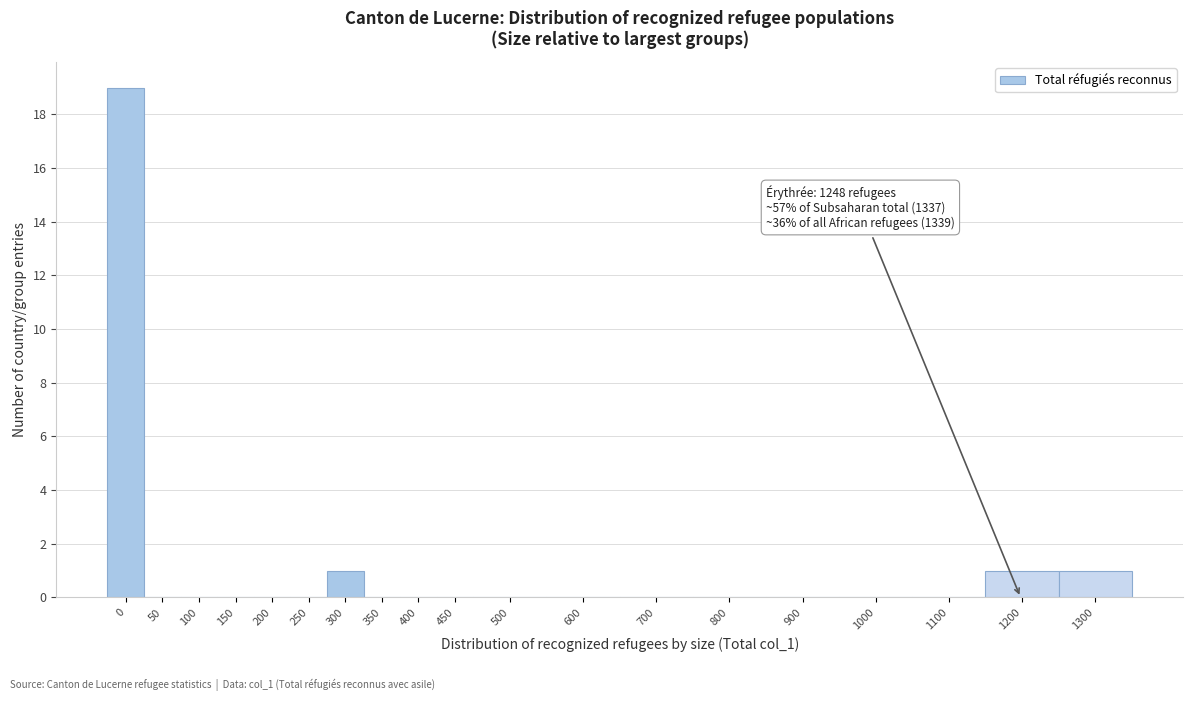

Reading left to right, extract all data points from this chart.

0=19	50=0	100=0	150=0	200=0	250=0	300=1	350=0	400=0	450=0	500=0	600=0	700=0	800=0	900=0	1000=0	1100=0	1200=1	1300=1